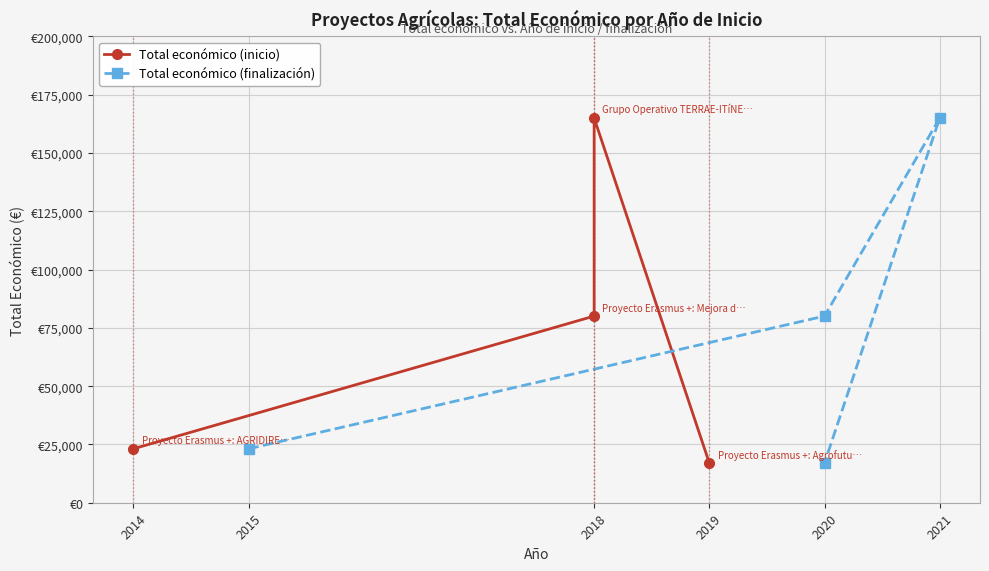

Which has a higher value, 2018 or 2018?

2018